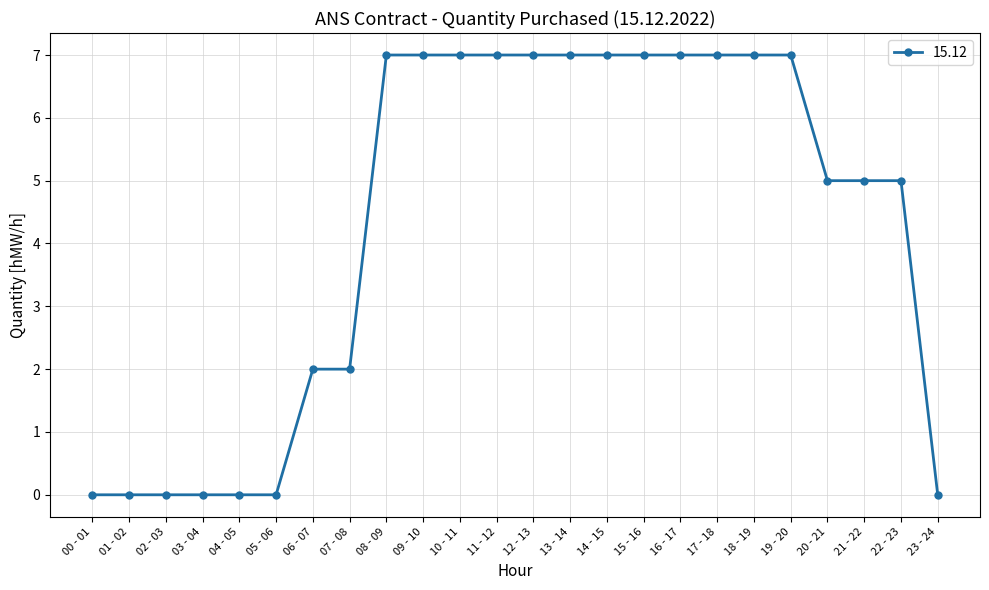

What is the label of the 12th point from the right?

12 - 13